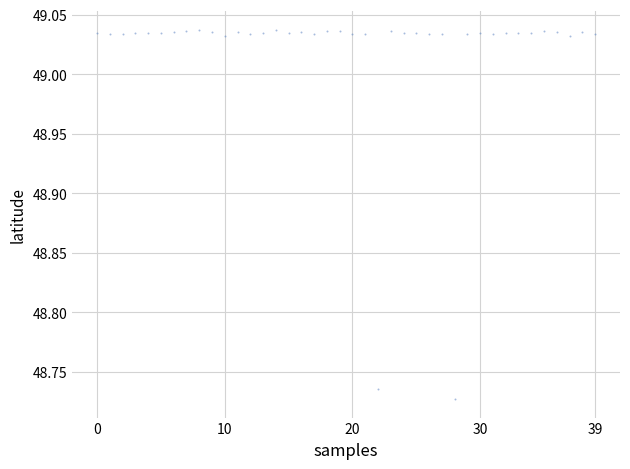

What is the range of Y values (max minus min)?

0.3